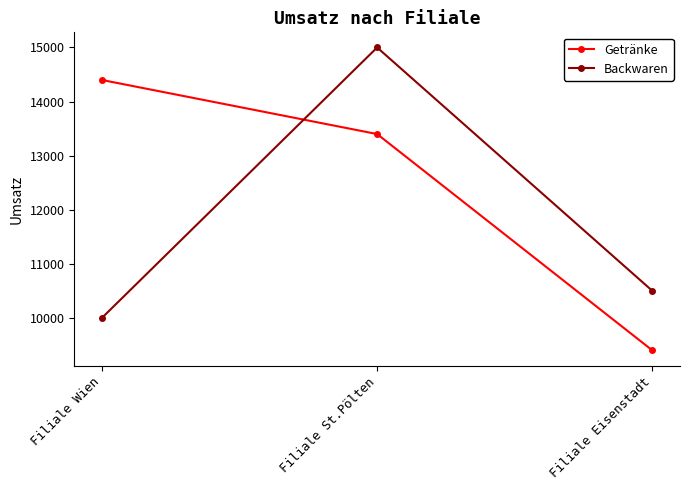

Does the chart display data point markers on the line(s)?

Yes